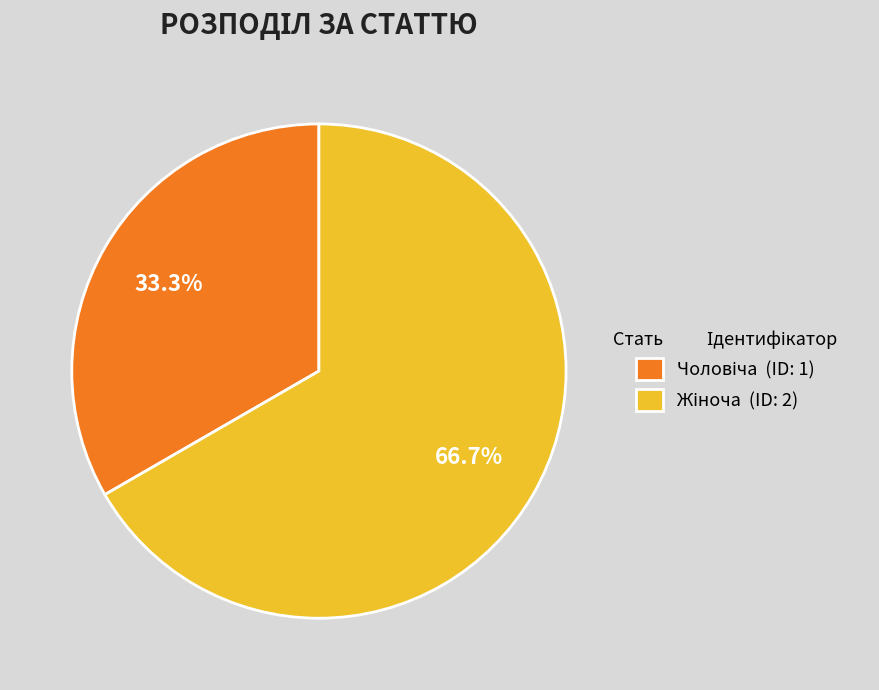

How many segments does this pie chart have?

2